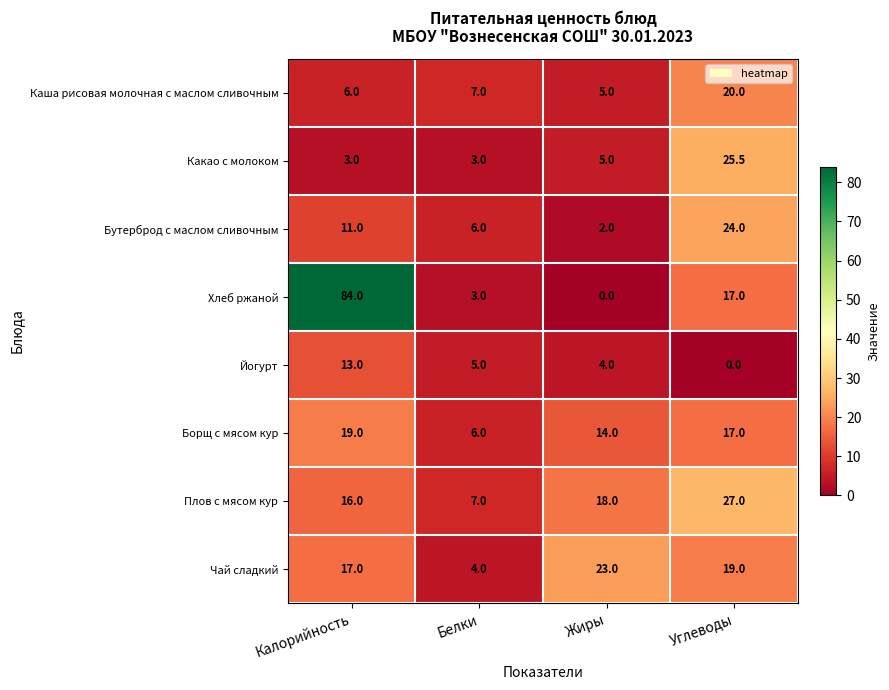

True or false: Бутерброд с маслом сливочным has a value of 2.0 at Белки.

False